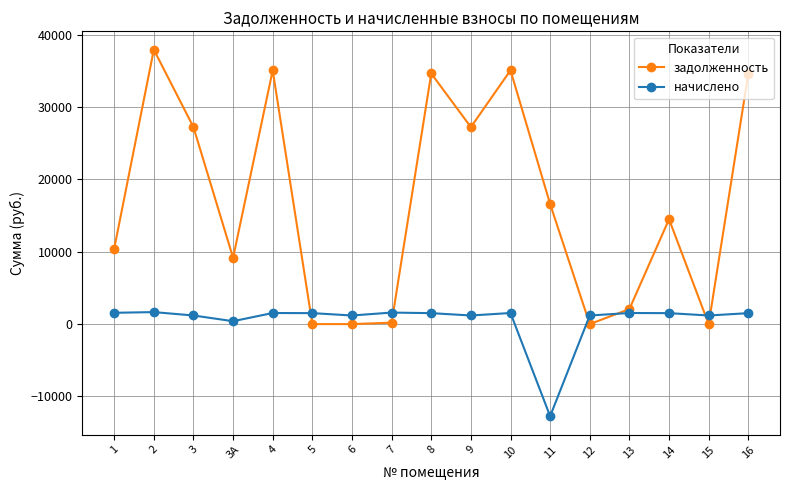

How many values in the начислено series exceed 1514?

9